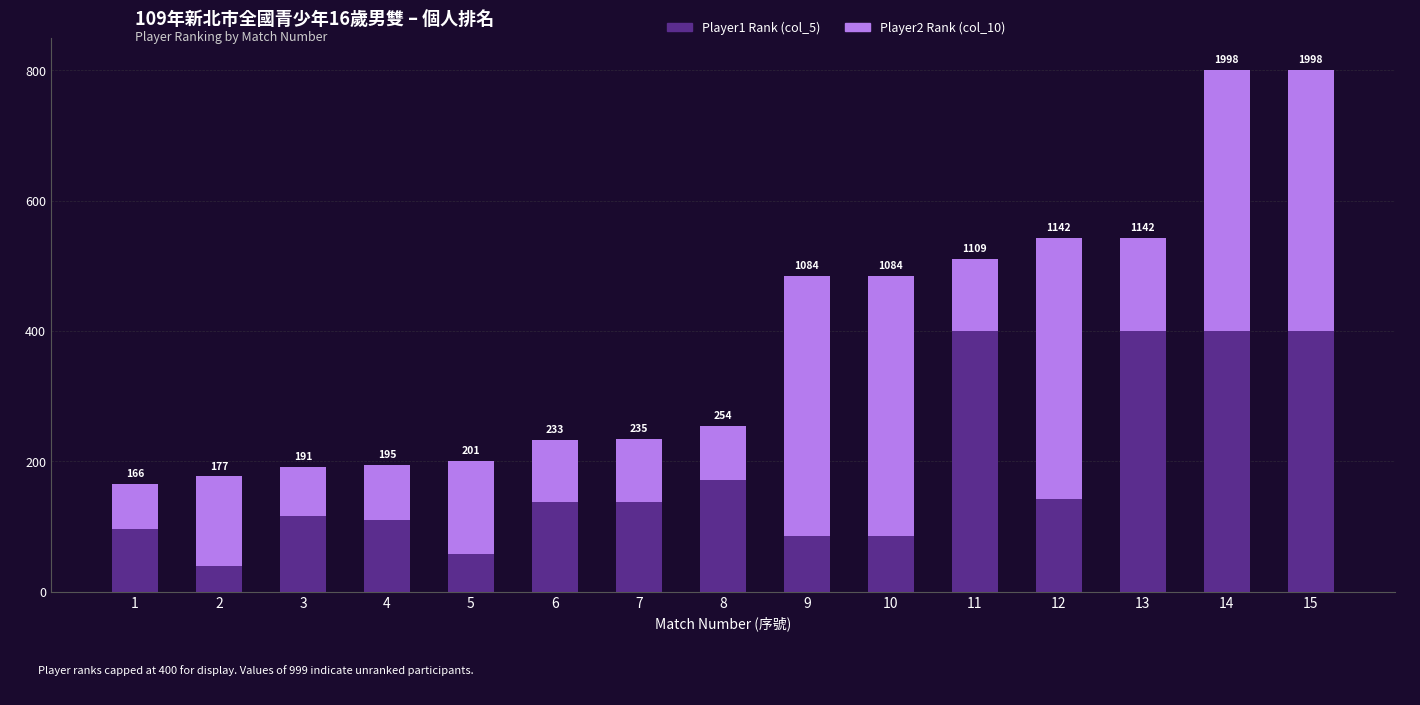

What is the sum of all Player2 Rank (col_10) values?

3037